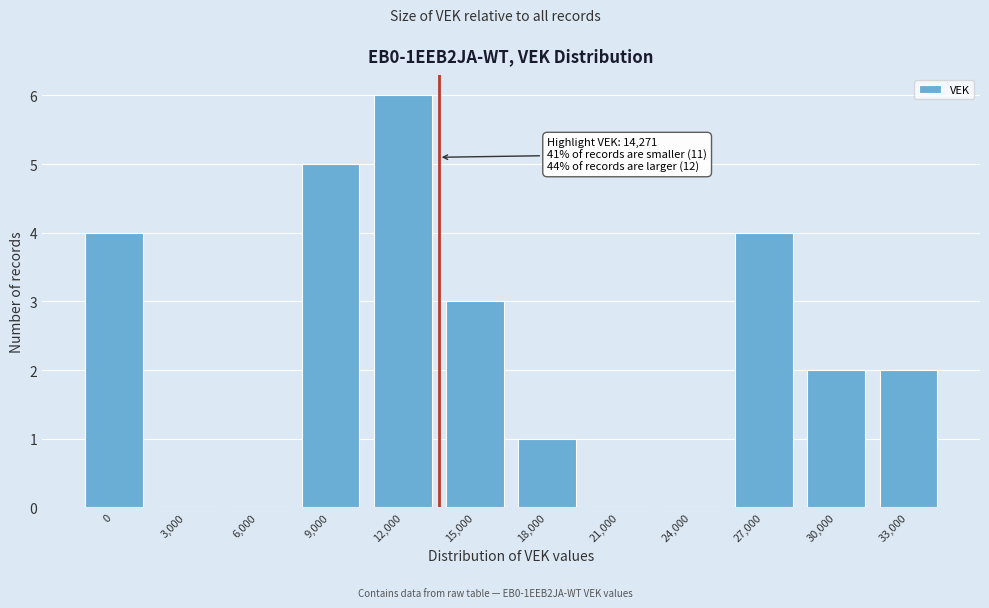

Reading right to left, transcribe all the data shown in this chart.

33,000=2	30,000=2	27,000=4	24,000=0	21,000=0	18,000=1	15,000=3	12,000=6	9,000=5	6,000=0	3,000=0	0=4